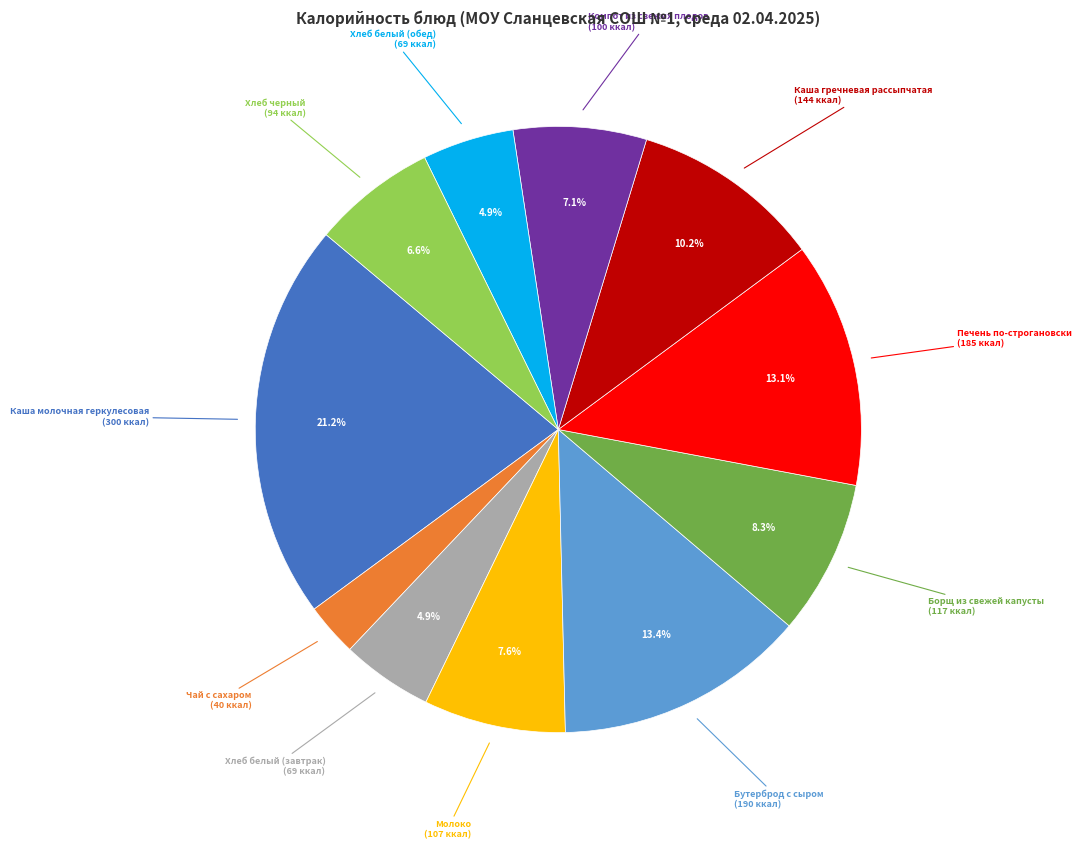

Which slice is the largest?

Каша молочная геркулесовая